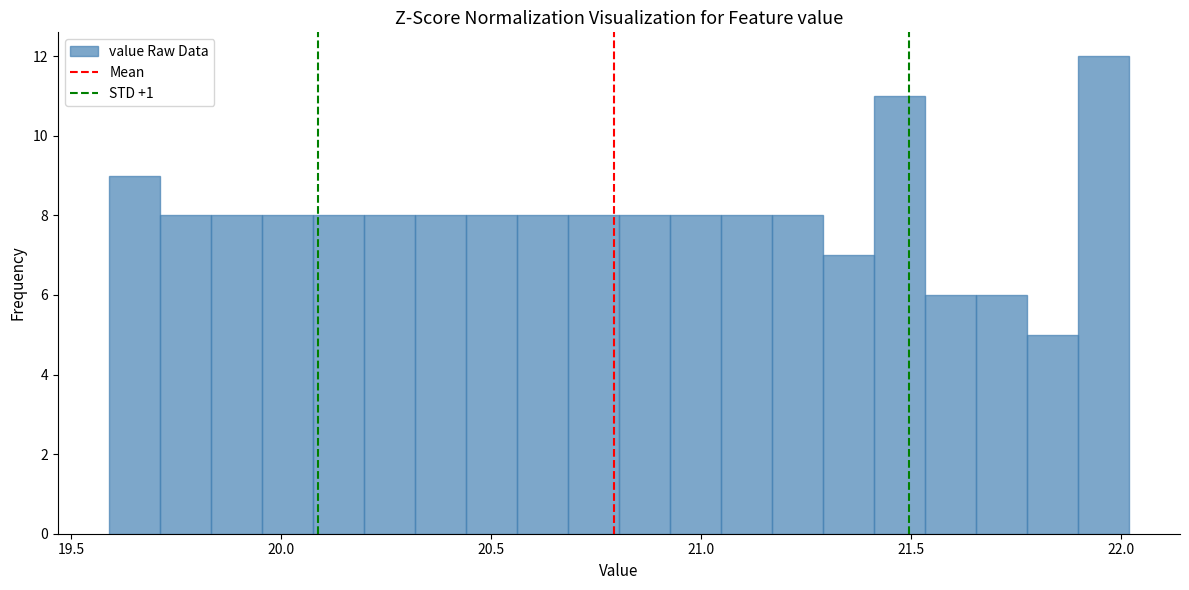

Read against the x-axis, roughly where is the centre of the tallest bar?

21.95